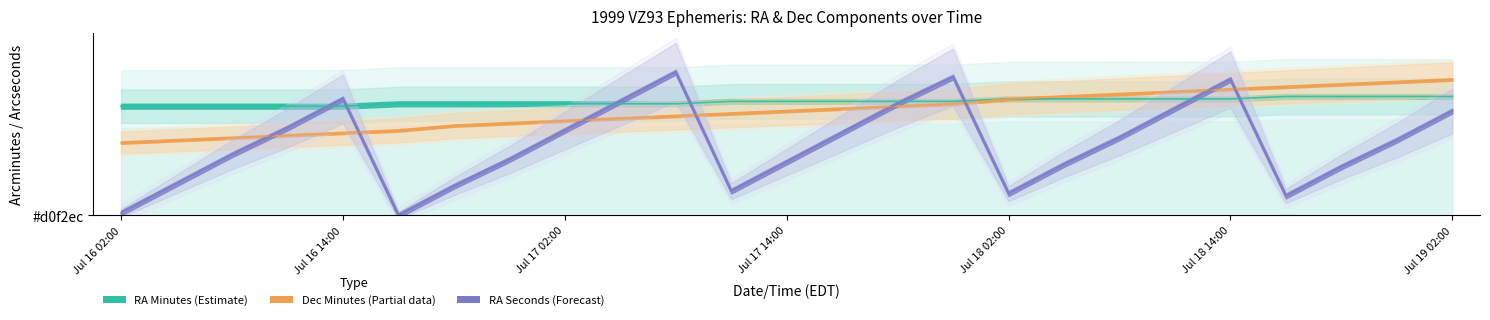

Which category has the highest value in the RA_sec series?

Jul 17 08:00